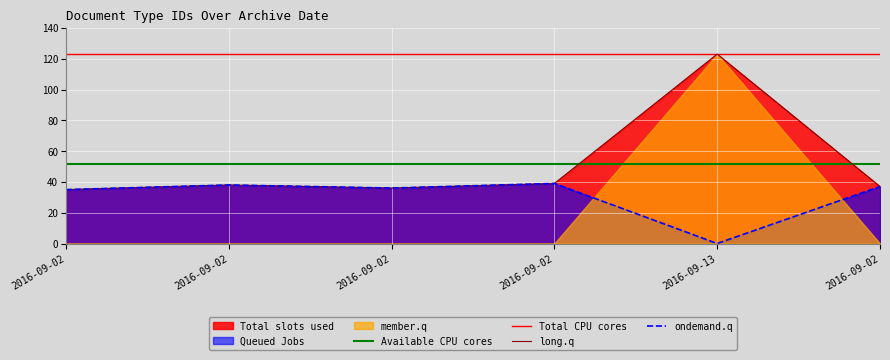

What is the value of the 3rd point from the left?

35